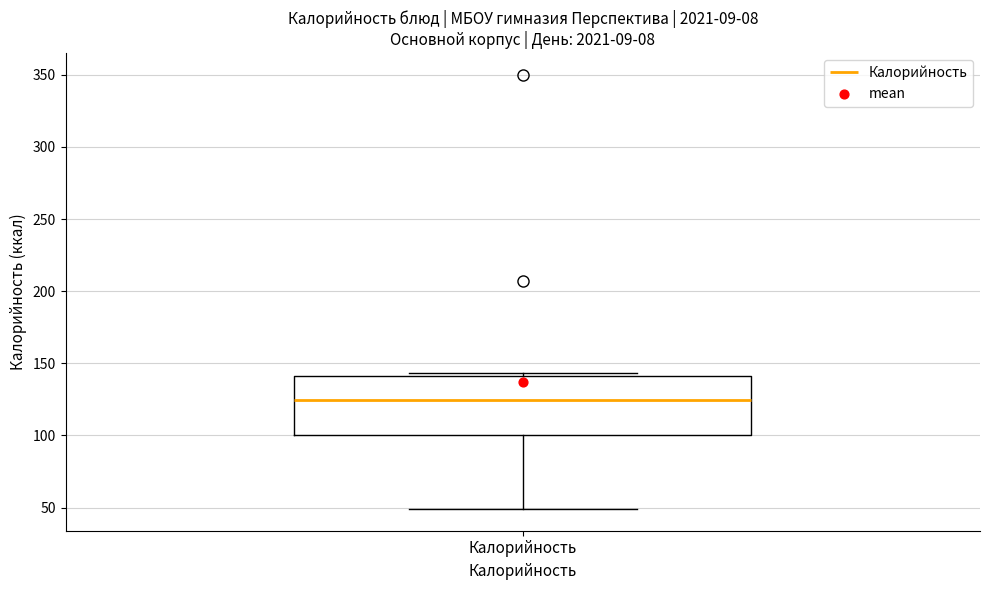

Where is the upper edge of the box for Калорийность on the y-axis? The values are not printed on the chart, so give them approximately, as read against the axis.

140